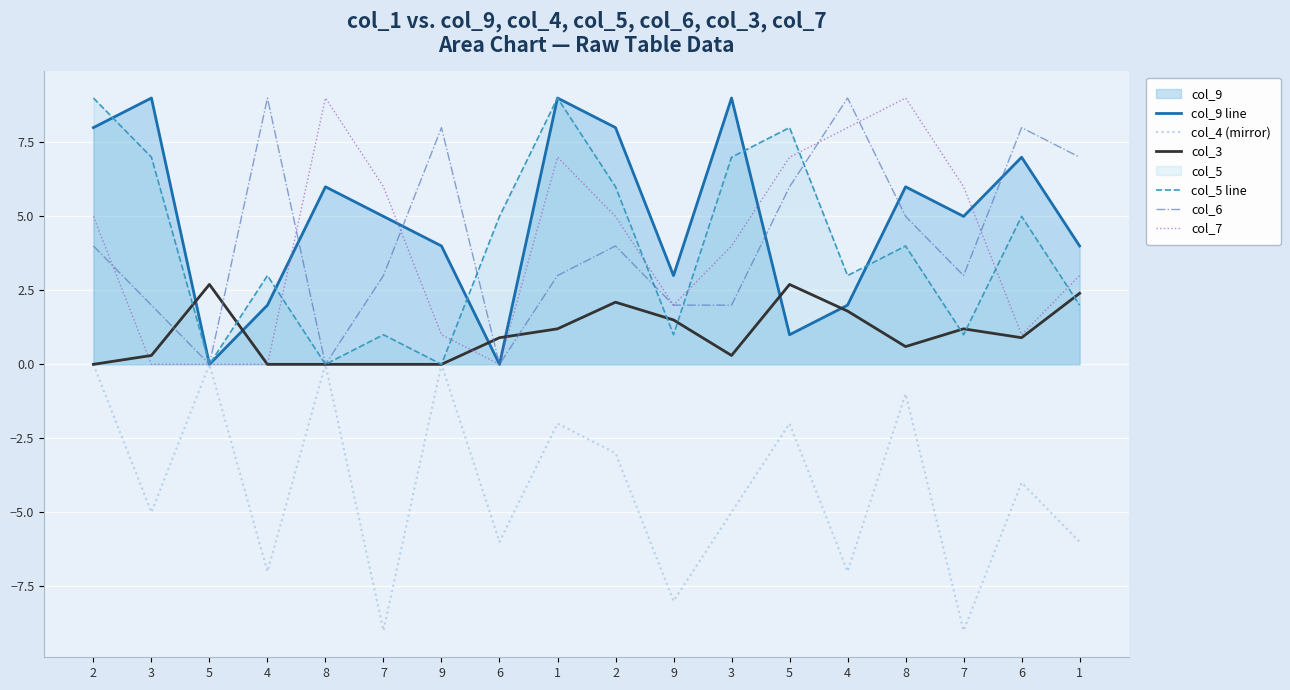

How many interior local valleys does the col_3 series have?

3